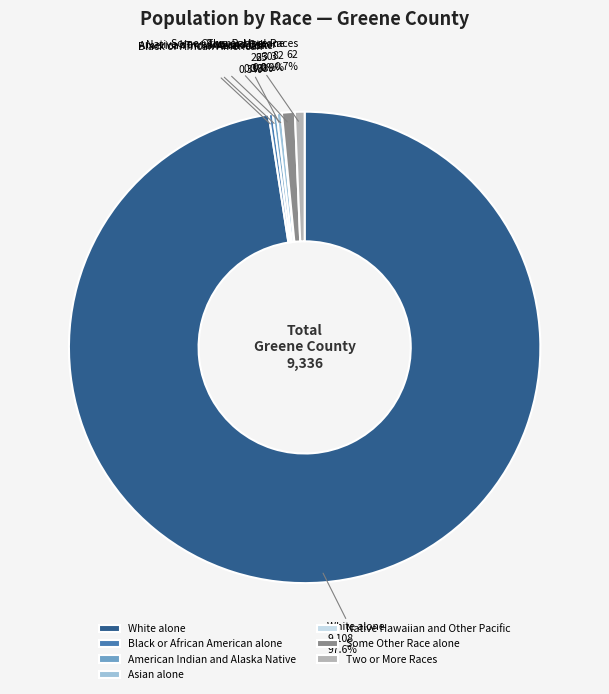

What is the total percentage of Black or African American alone and White alone?

97.8%